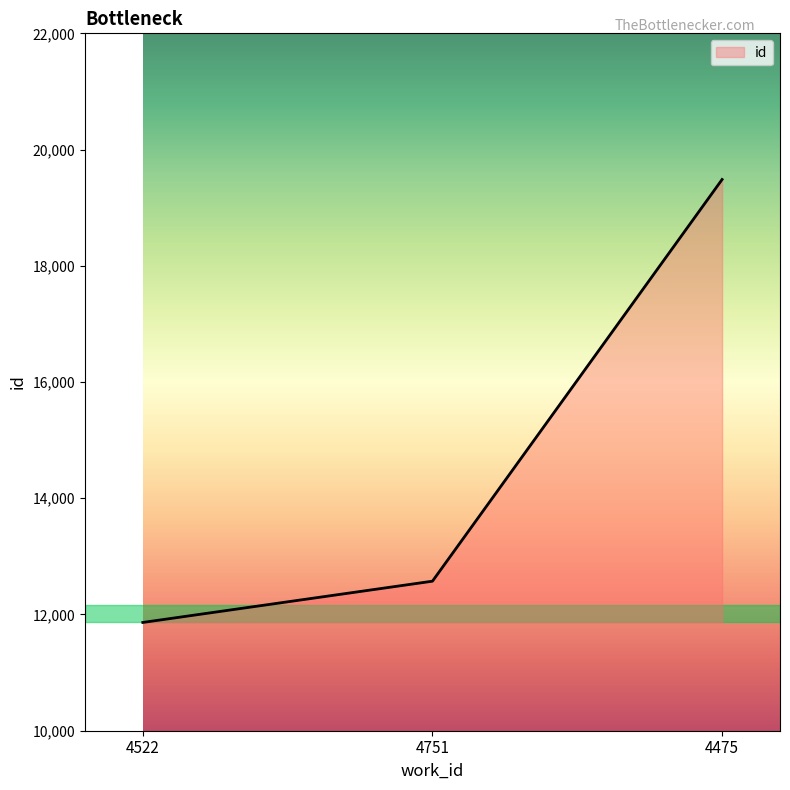

Reading right to left, transcribe all the data shown in this chart.

4475=19485	4751=12573	4522=11863